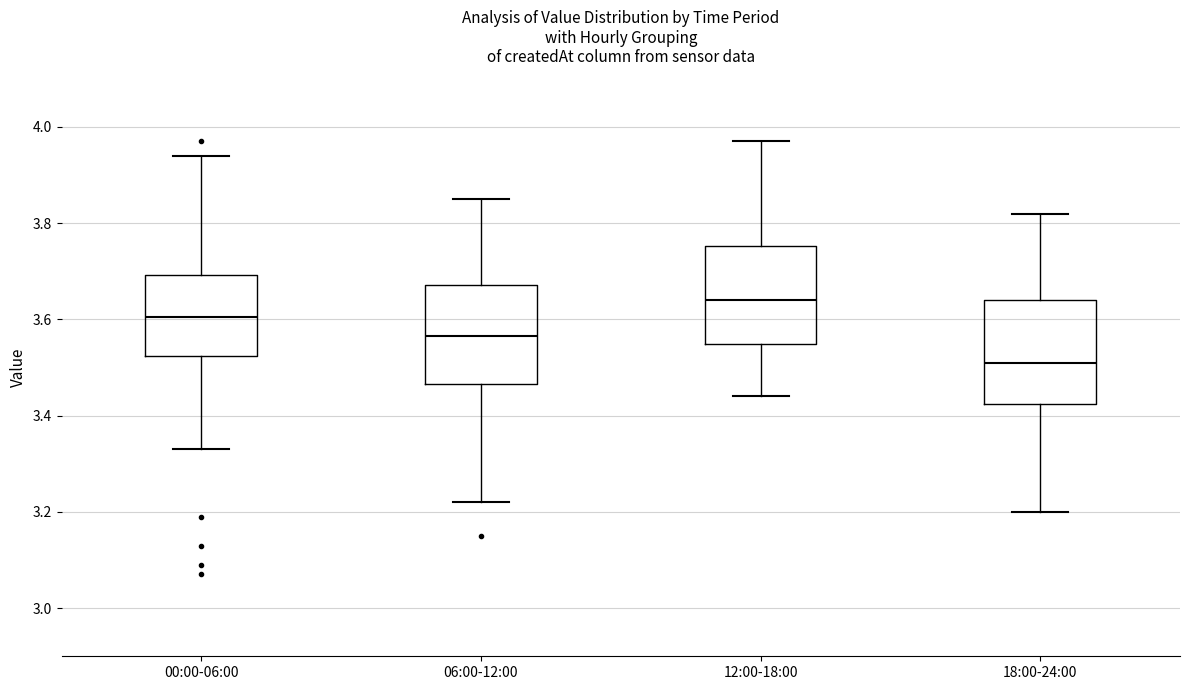

Which box's median line is the highest?

12:00-18:00